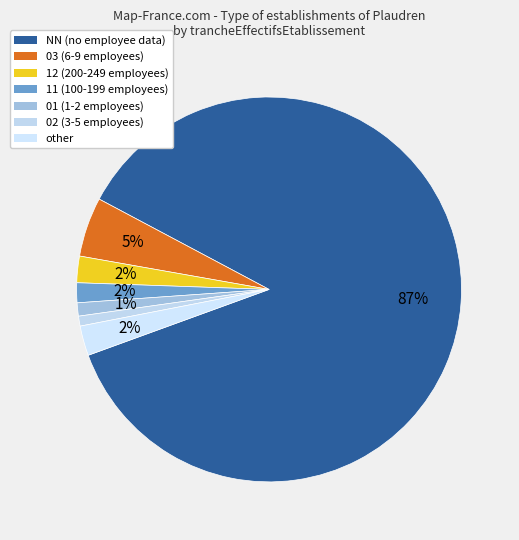

Rank the categories by value from highest to lowest.

NN, 03, other, 12, 11, 01, 02